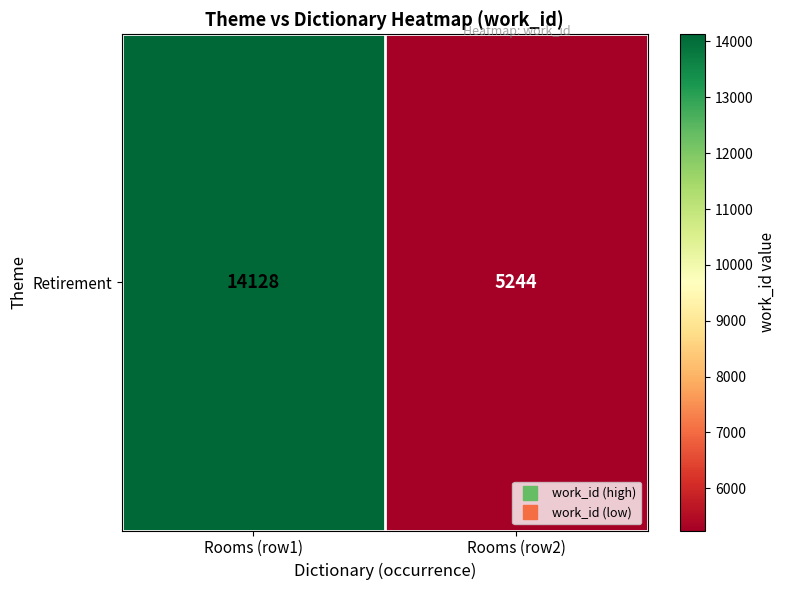

Is it true that the value at Rooms (row2) is 5244?

True